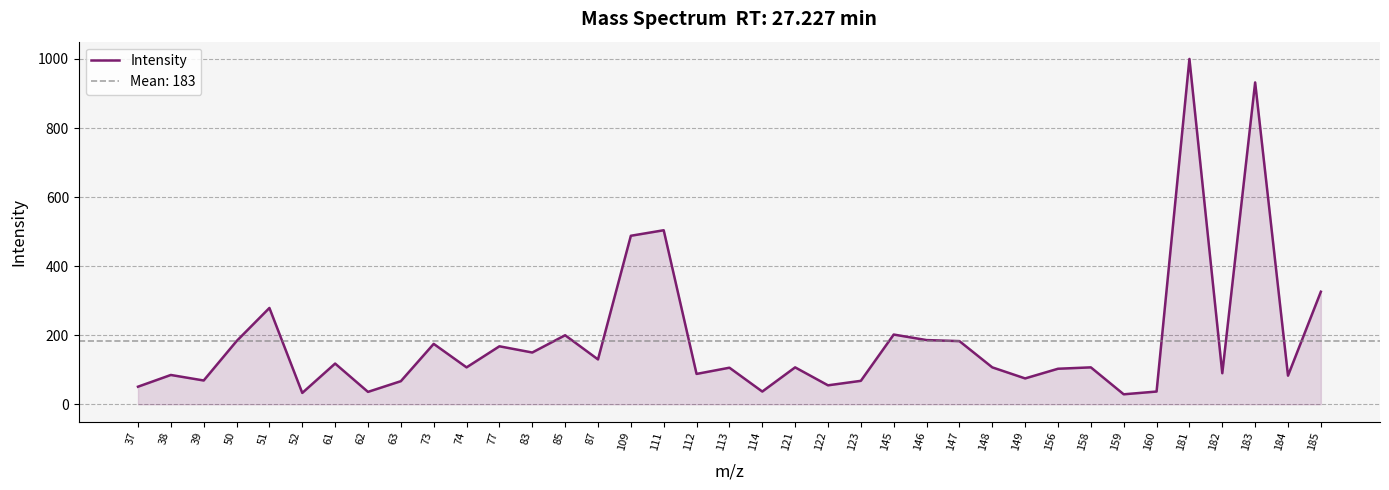

The chart shows a value of 107 at 121. True or false?

True